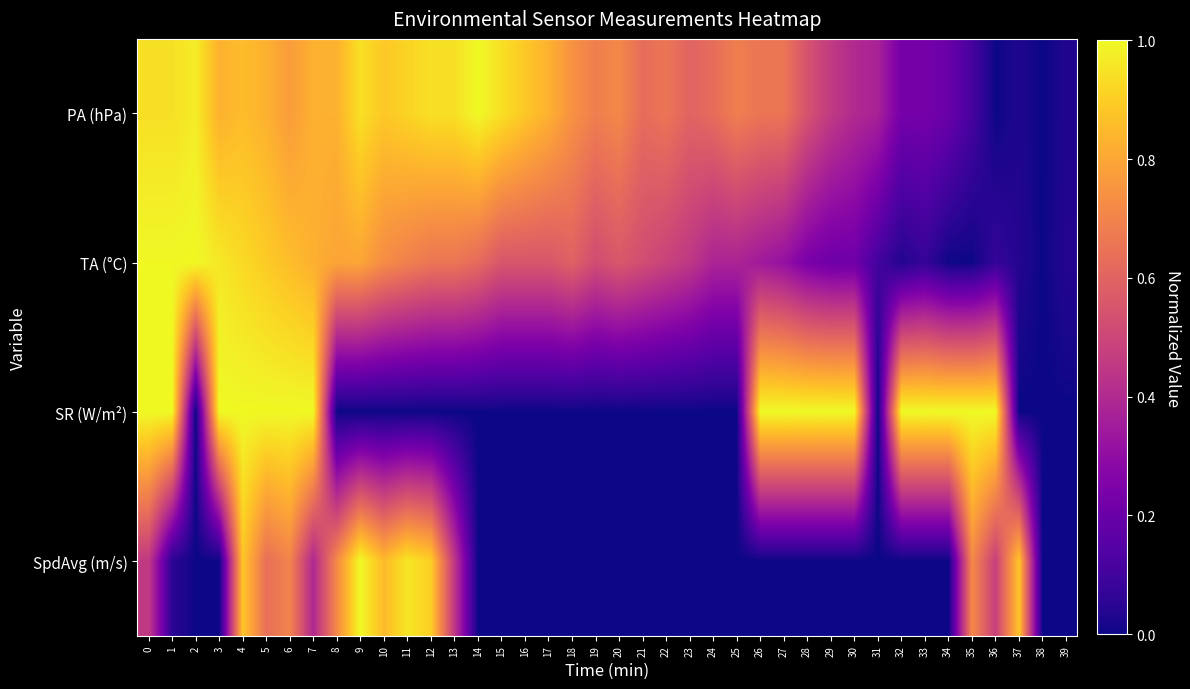

At 9, list the series in order from largest to smallest.

SpdAvg (m/s), PA (hPa), TA (°C), SR (W/m²)